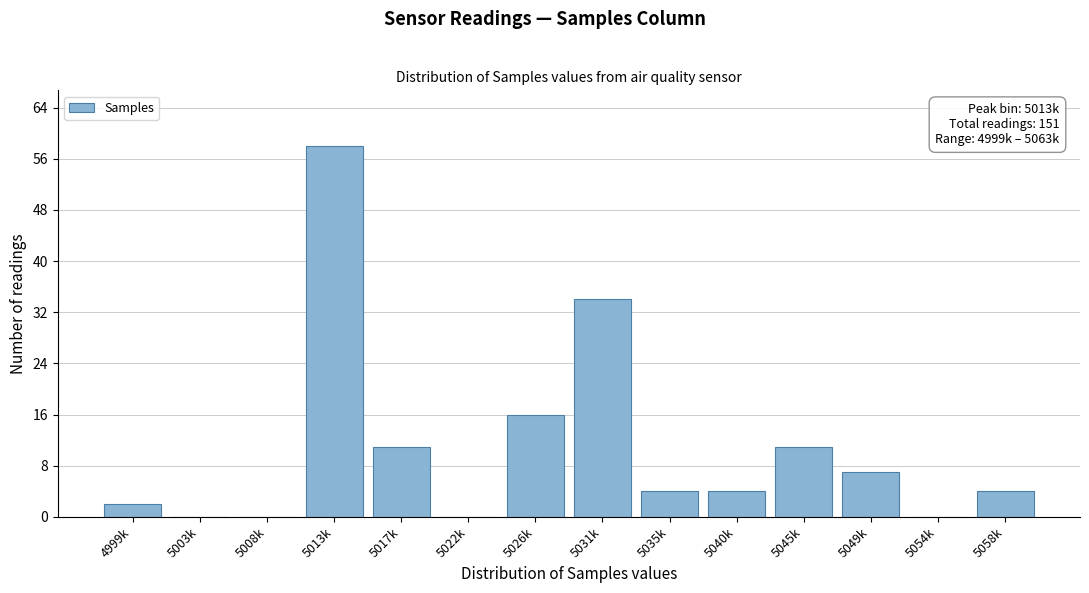

Reading left to right, list all the values displayed in this chart.

4999k=2	5003k=0	5008k=0	5013k=58	5017k=11	5022k=0	5026k=16	5031k=34	5035k=4	5040k=4	5045k=11	5049k=7	5054k=0	5058k=4